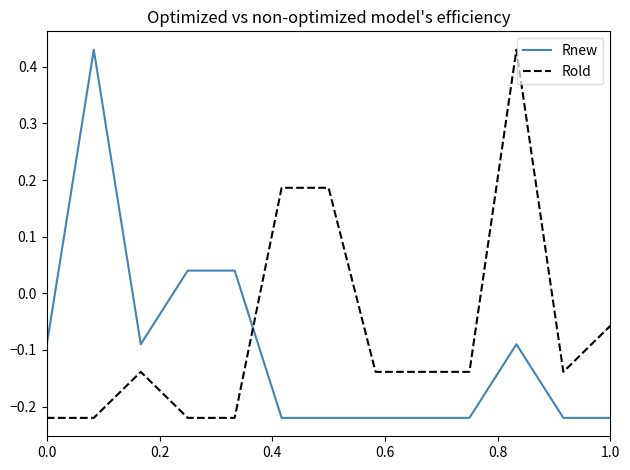

After their last crossing, which series has the higher values: Rold or Rnew?

Rold